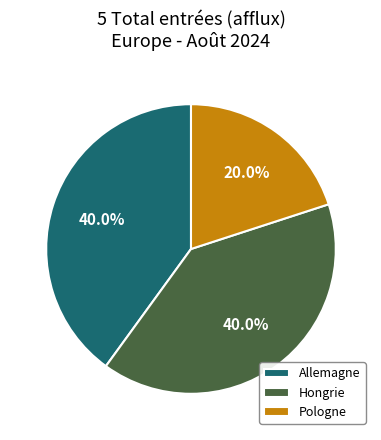

Does any single category account for the majority?

No